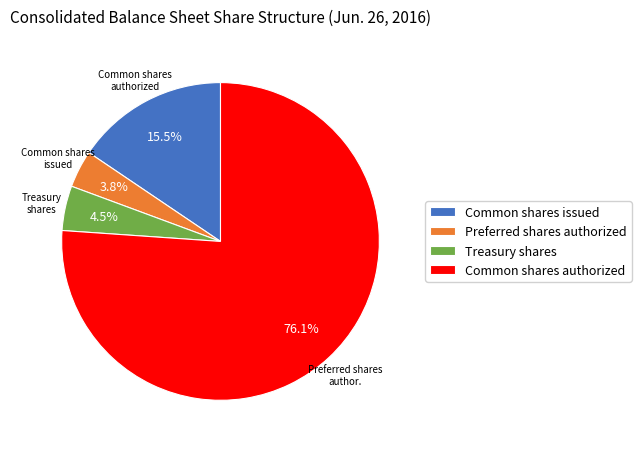

Between Treasury shares and Preferred shares authorized, which is larger?

Treasury shares